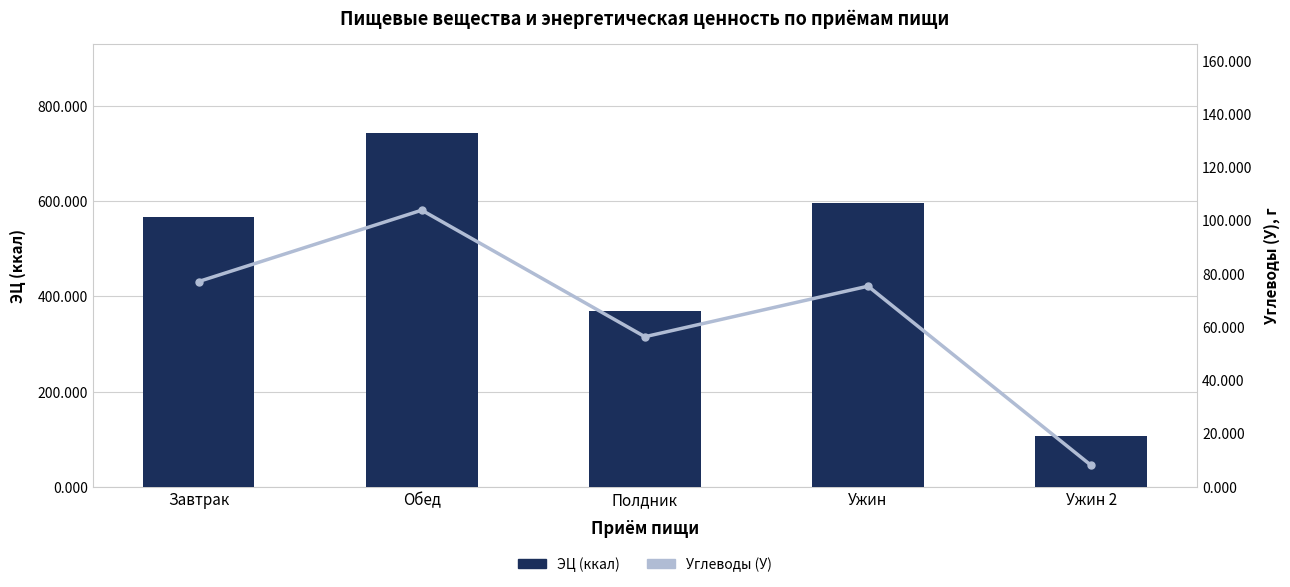

Read the ЭЦ (ккал) value at Завтрак.

566.8